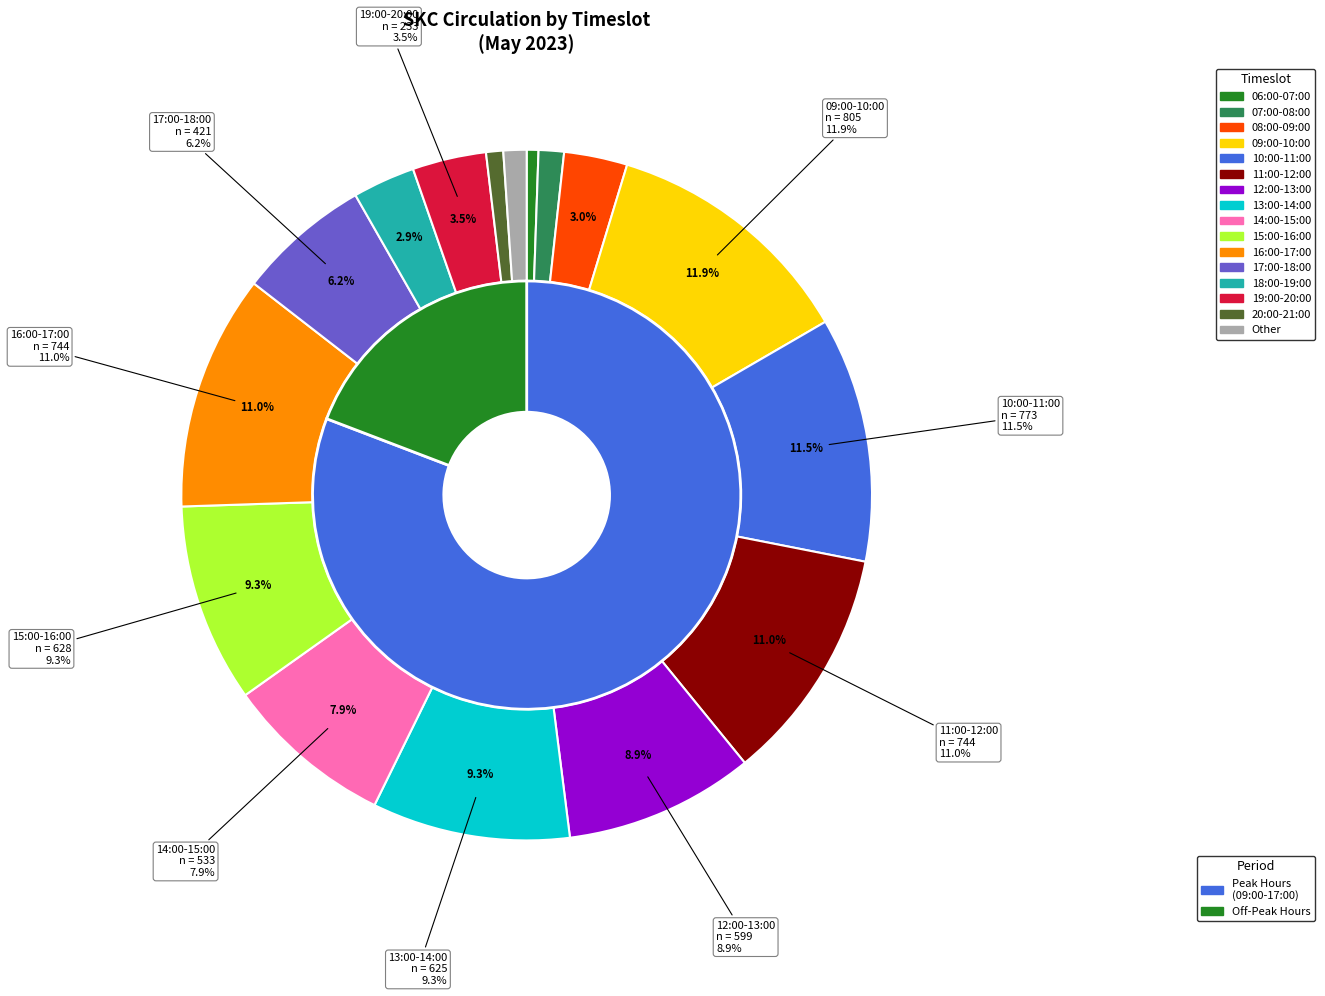

To the nearest percent, what is the difference between the 08:00-09:00 and 11:00-12:00 slice percentages?

8%